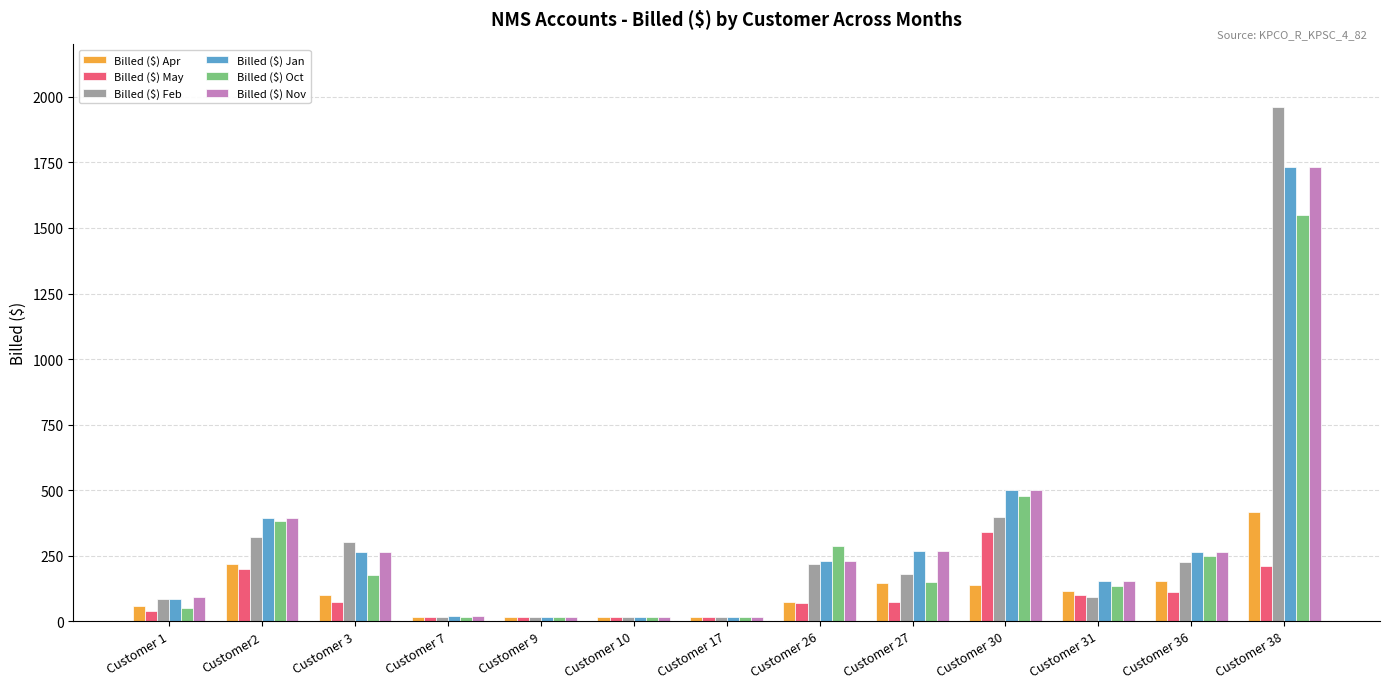

What is the label of the 10th bar from the left?

Customer 30